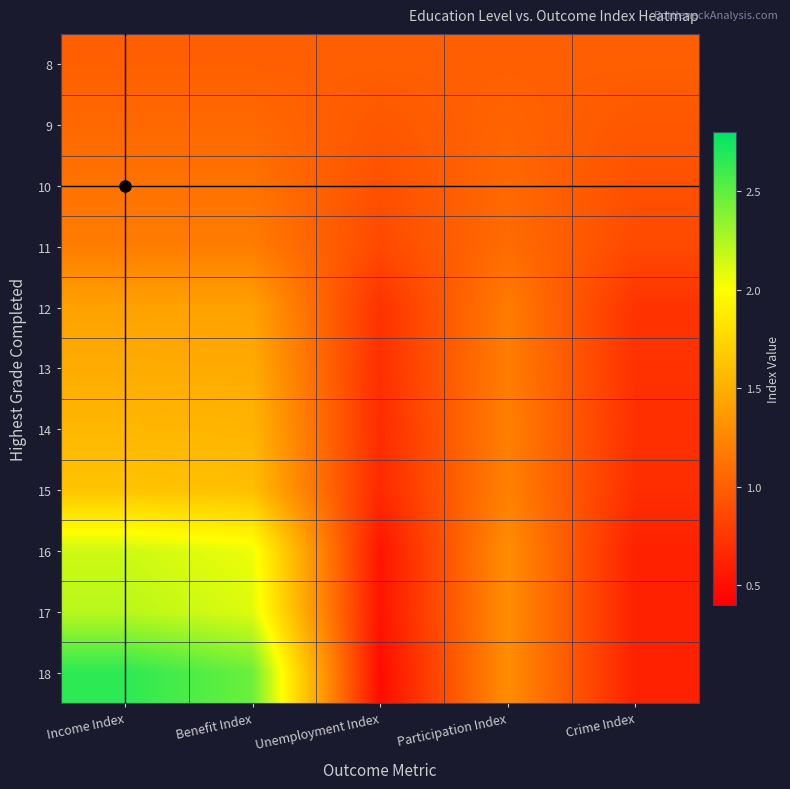

Rank the series at Unemployment Index from lowest to highest value.

18, 17, 16, 15, 14, 13, 12, 11, 10, 9, 8